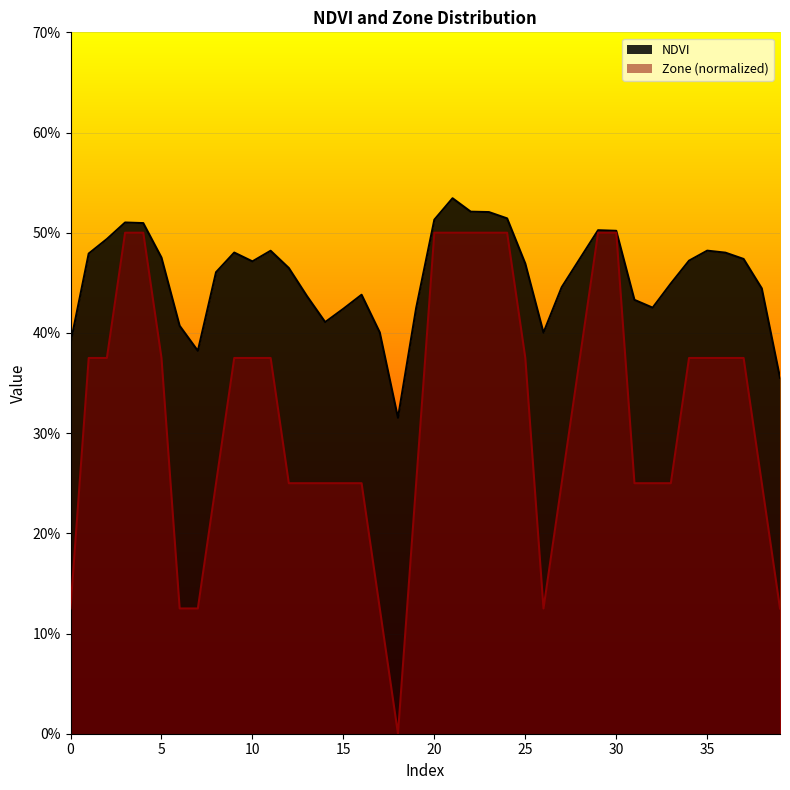

Where is Zone (normalized) nearest to the value 0?

18